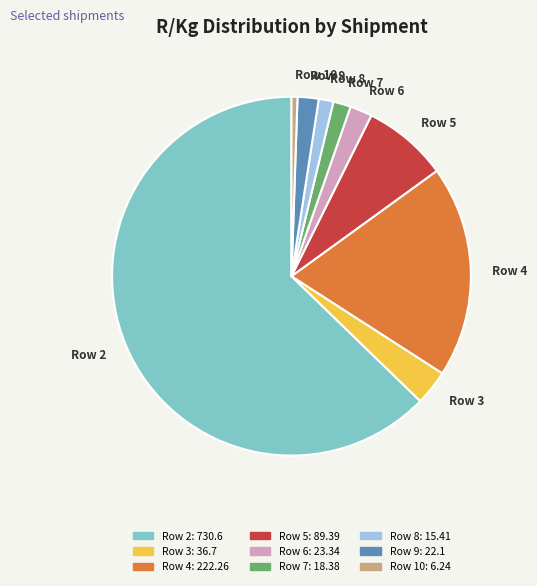

How many segments does this pie chart have?

9